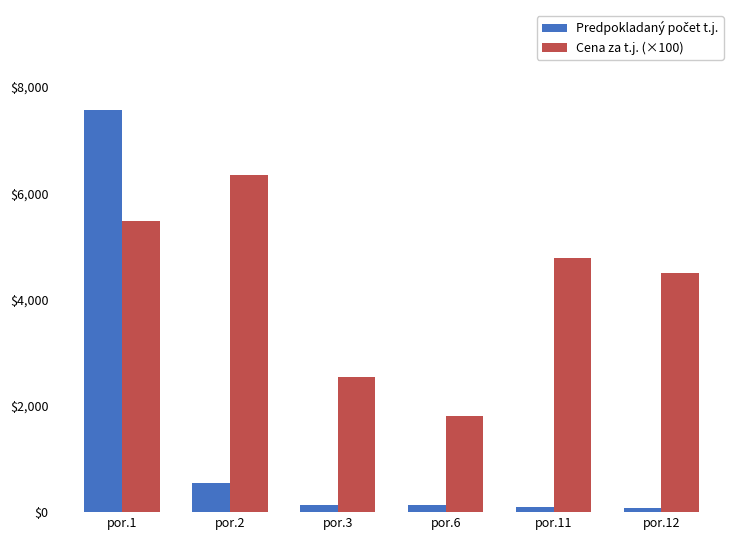

What is the value of the Cena za t.j. (×100) bar at the 5th from the left?

4785.0